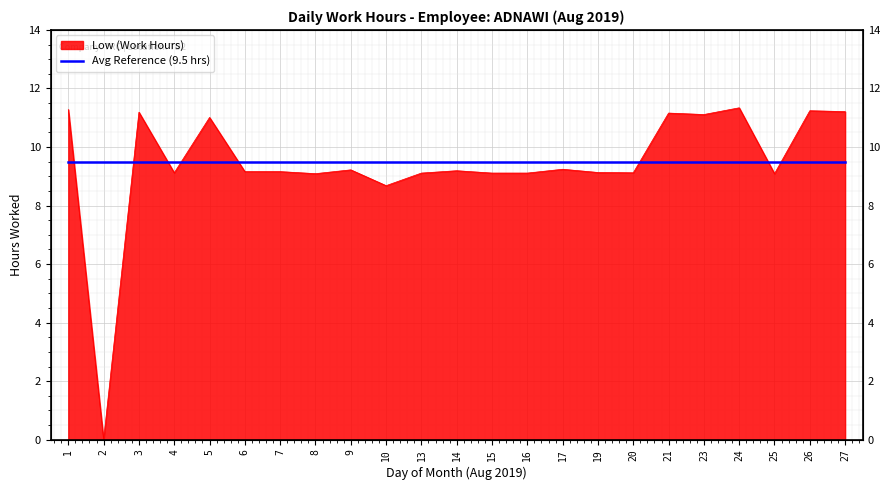

Approximately how many times larger is the value at 8 compared to 14?

1.0